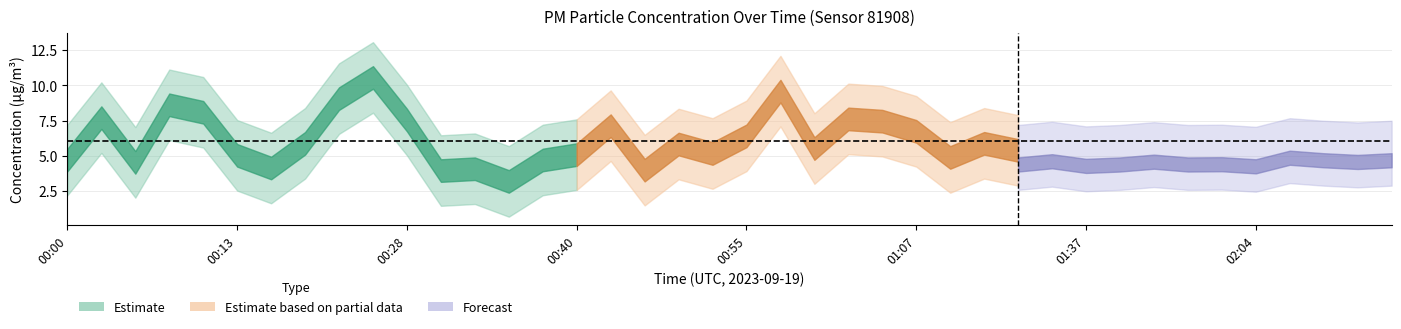

Which label corresponds to the smallest value in the chart?

02:04